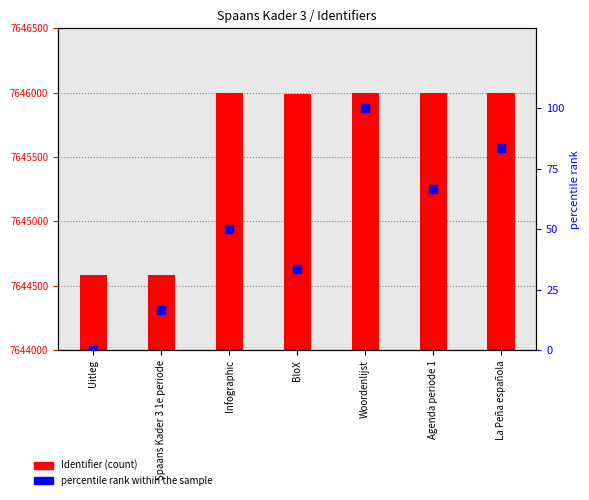

At which category is the sum across all series the highest?

Woordenlijst